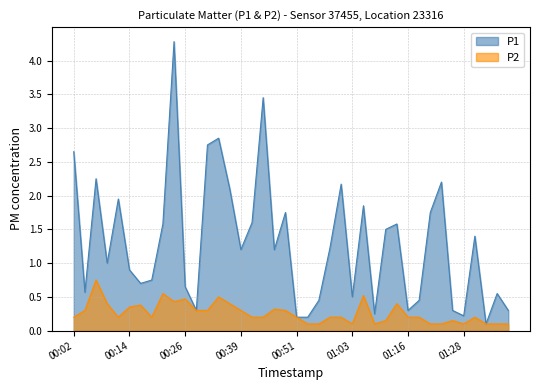

True or false: P2 and P1 cross at least once.

False